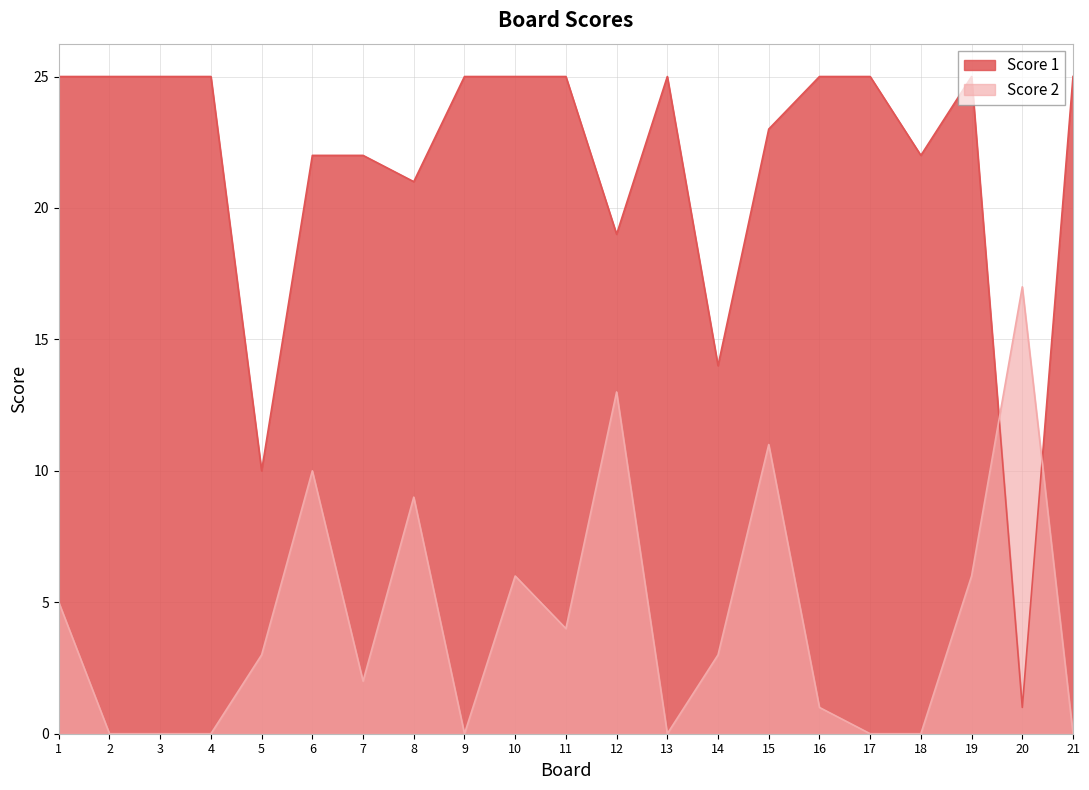

How many interior local peaks does the Score 1 series have?

2